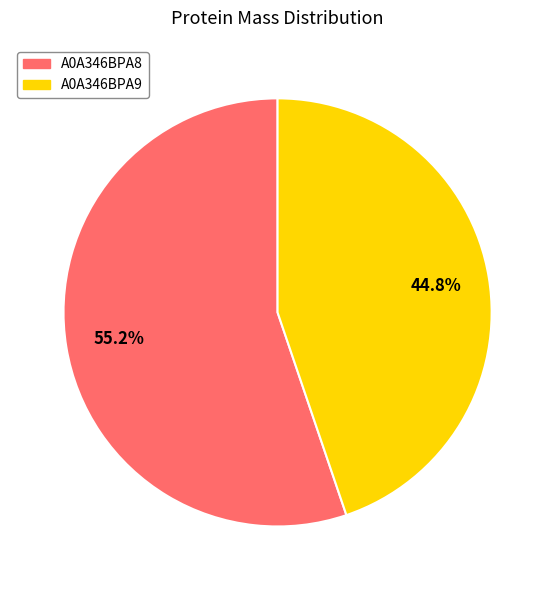

Which has a higher value, A0A346BPA8 or A0A346BPA9?

A0A346BPA8